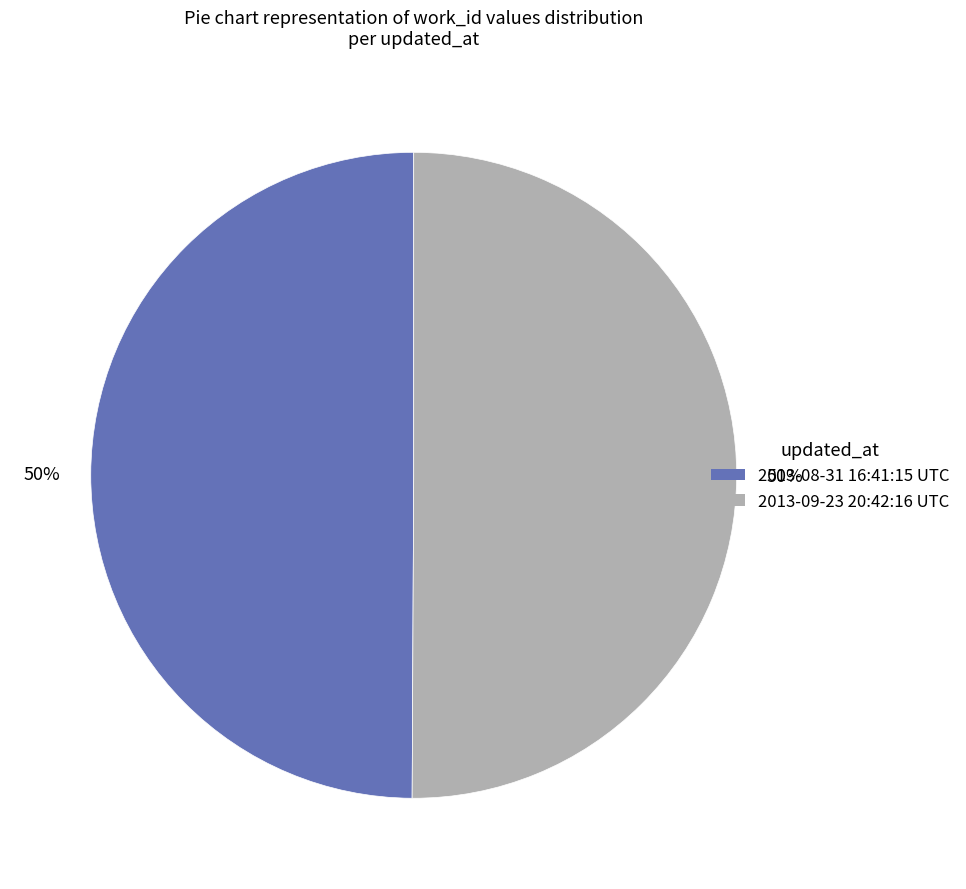

Combined, do 2013-08-31 16:41:15 UTC and 2013-09-23 20:42:16 UTC account for over 50%?

Yes